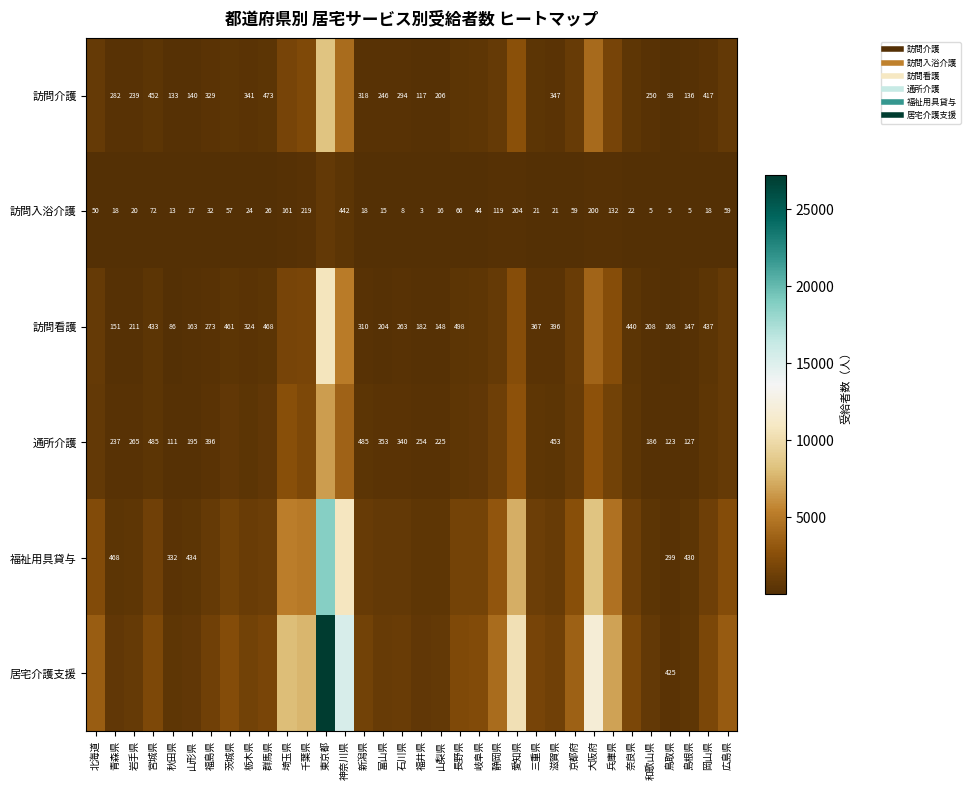

How many values in the 訪問介護 series are below 473?

17